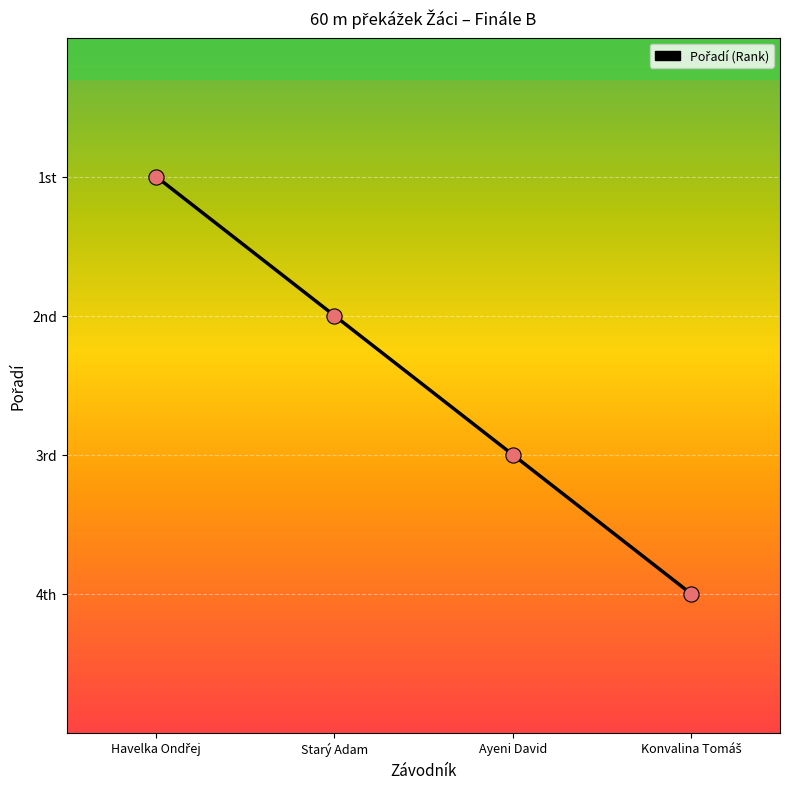

Does the chart have visible grid lines?

Yes